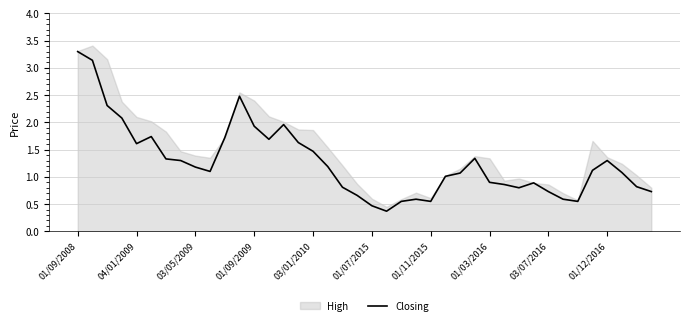

Which category has the highest value in the Closing series?

01/09/2008